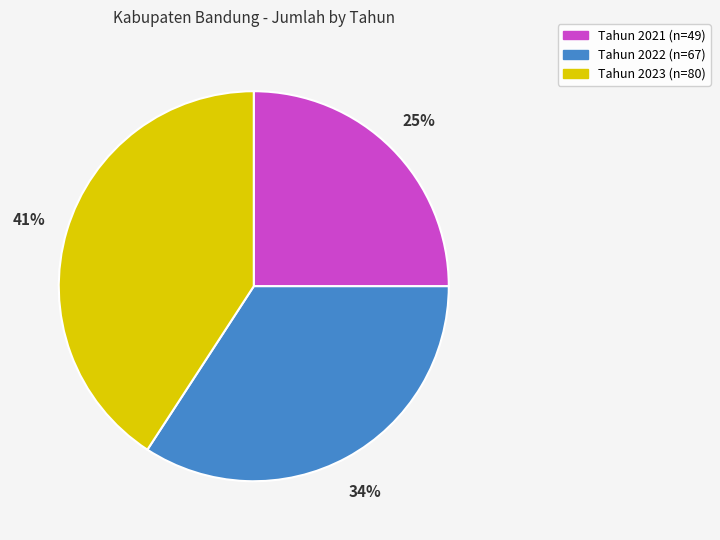

Is there a majority slice in this chart?

No